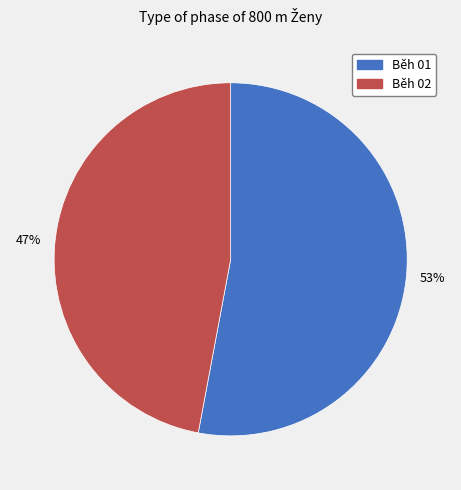

How many slices are in this pie chart?

2